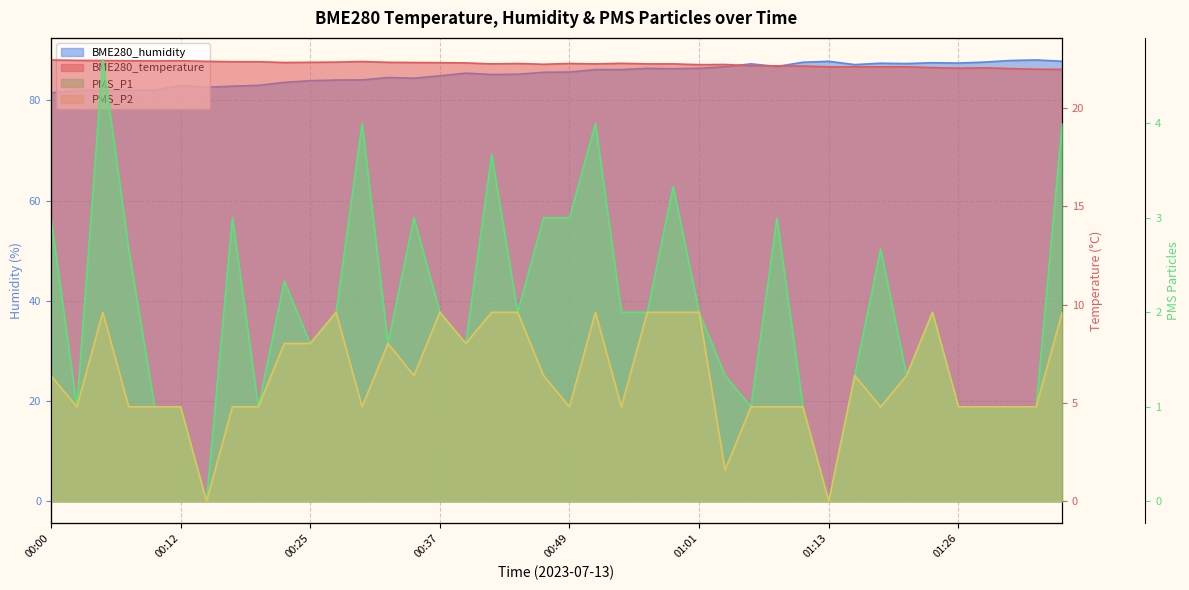

How many lines are shown in the chart?

4